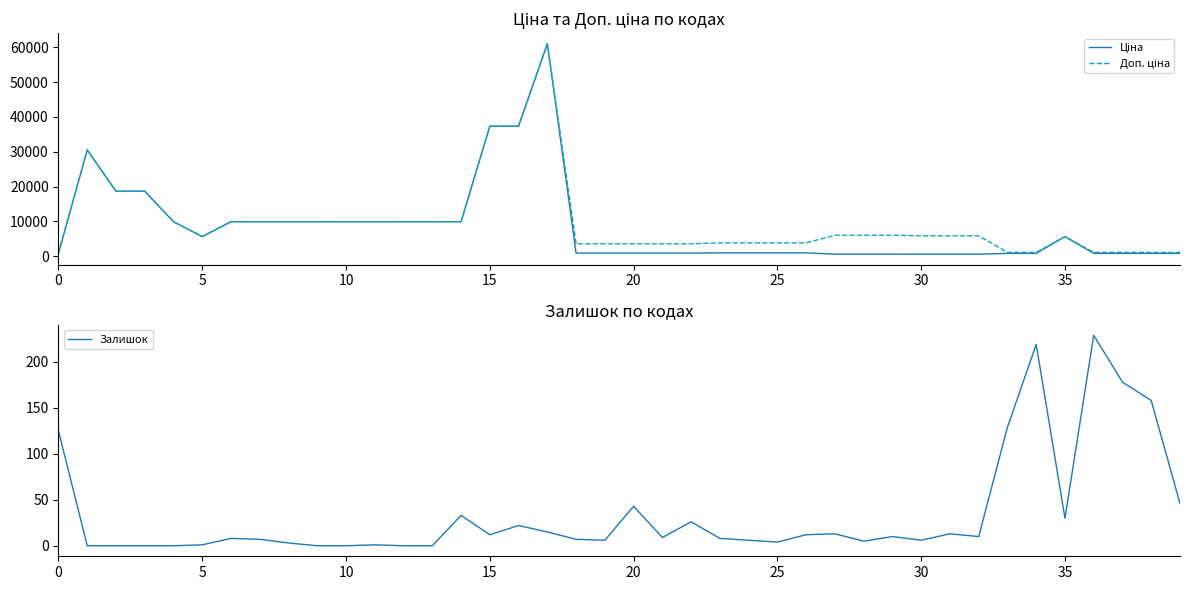

What is the value of the Залишок point at the 15th from the left?

33.0